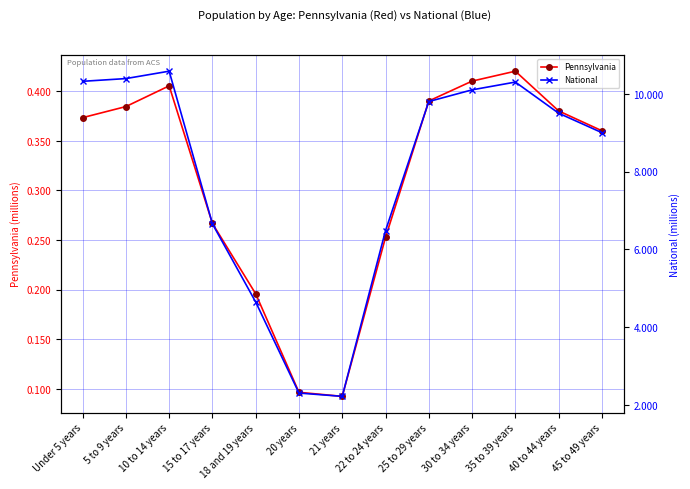

True or false: Pennsylvania and National intersect in this chart.

False